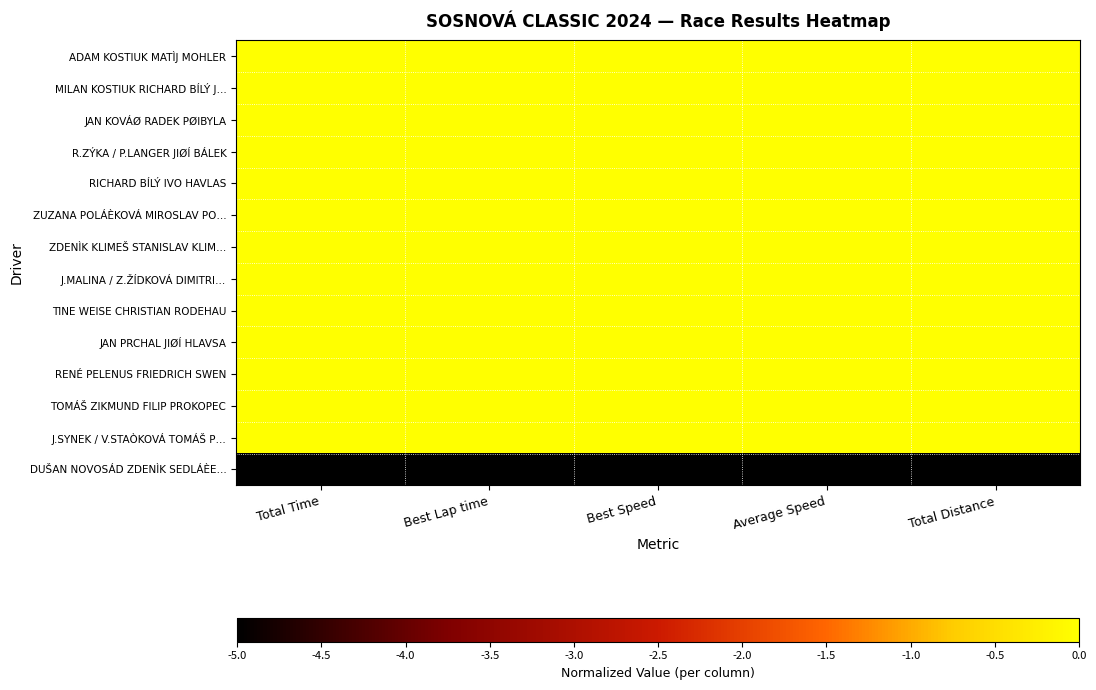

How many data points does each series have?

5